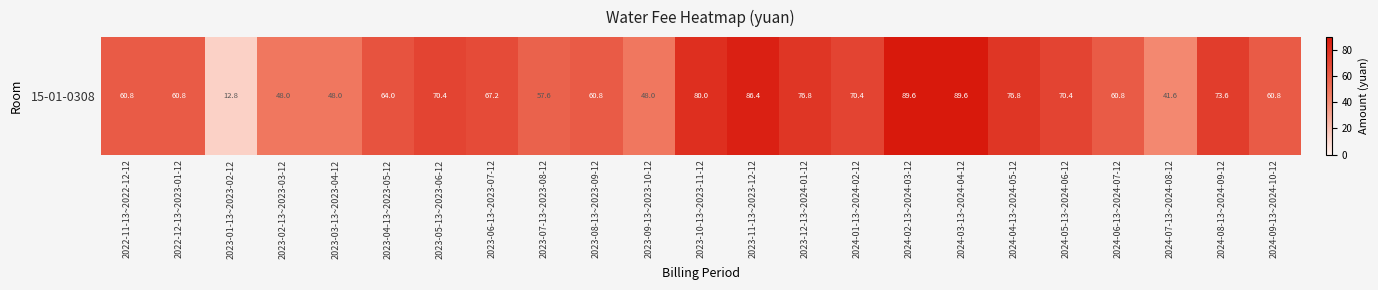

List the labels in order of value, smallest first.

2023-01-13~2023-02-12, 2024-07-13~2024-08-12, 2023-02-13~2023-03-12, 2023-03-13~2023-04-12, 2023-09-13~2023-10-12, 2023-07-13~2023-08-12, 2022-11-13~2022-12-12, 2022-12-13~2023-01-12, 2023-08-13~2023-09-12, 2024-06-13~2024-07-12, 2024-09-13~2024-10-12, 2023-04-13~2023-05-12, 2023-06-13~2023-07-12, 2023-05-13~2023-06-12, 2024-01-13~2024-02-12, 2024-05-13~2024-06-12, 2024-08-13~2024-09-12, 2023-12-13~2024-01-12, 2024-04-13~2024-05-12, 2023-10-13~2023-11-12, 2023-11-13~2023-12-12, 2024-02-13~2024-03-12, 2024-03-13~2024-04-12